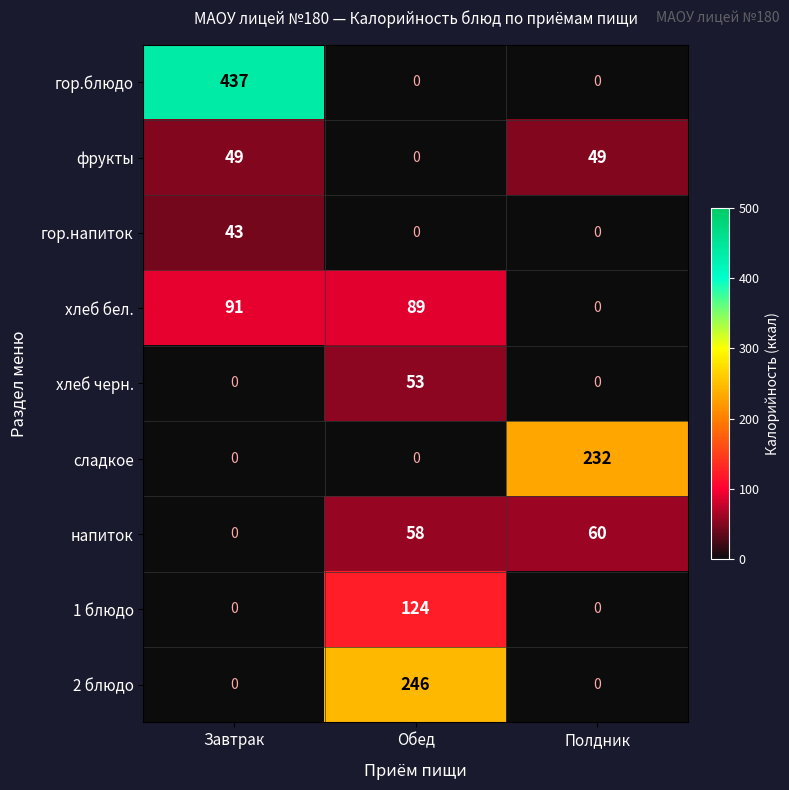

Which series has the widest spread of values?

гор.блюдо